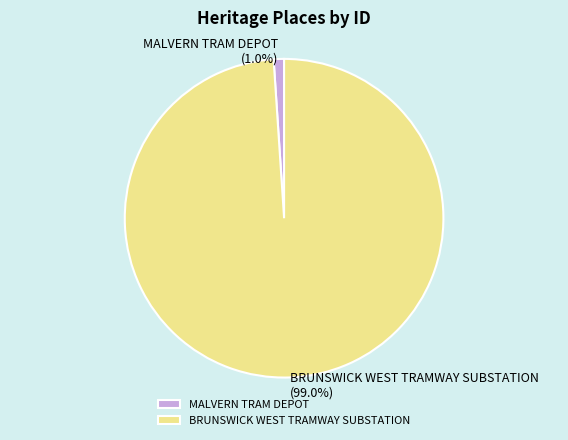

Which has a higher value, MALVERN TRAM DEPOT or BRUNSWICK WEST TRAMWAY SUBSTATION?

BRUNSWICK WEST TRAMWAY SUBSTATION